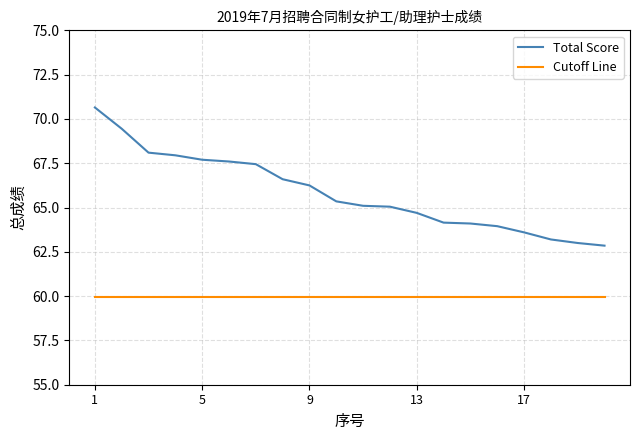

Rank the series by their average value, from highest to lowest.

Total Score, Cutoff Line